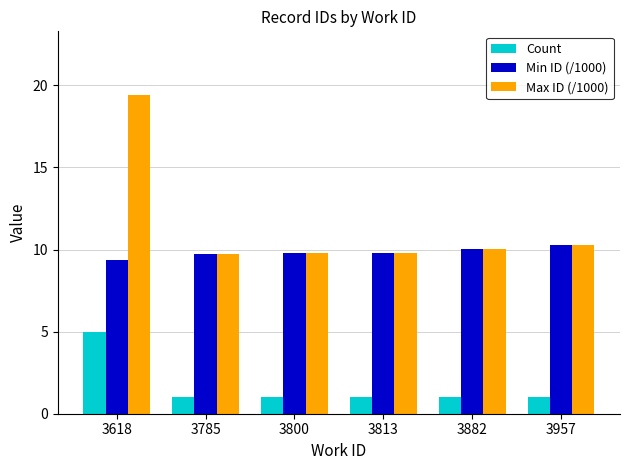

What is the lowest value of the Min ID (/1000) series?

9.4